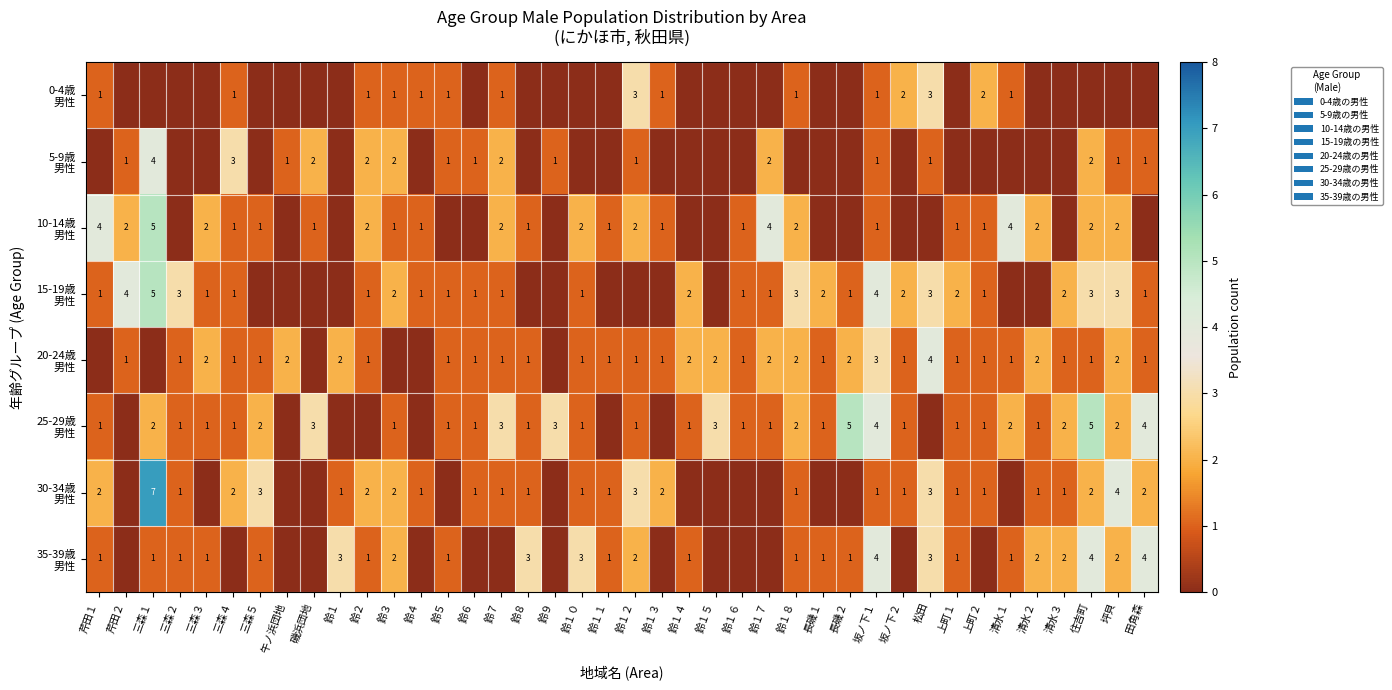

How many values in the 30-34歳 男性 series are below 1?

13